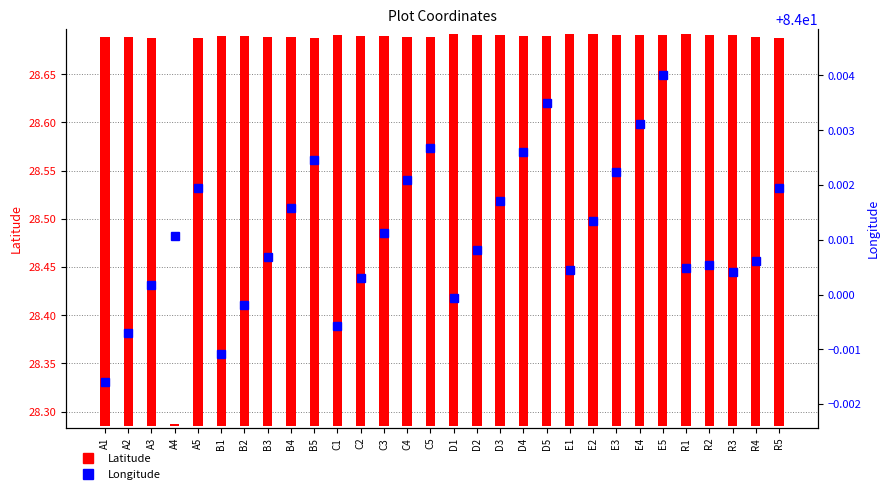

Is it true that Longitude equals 84.0 at R4?

True